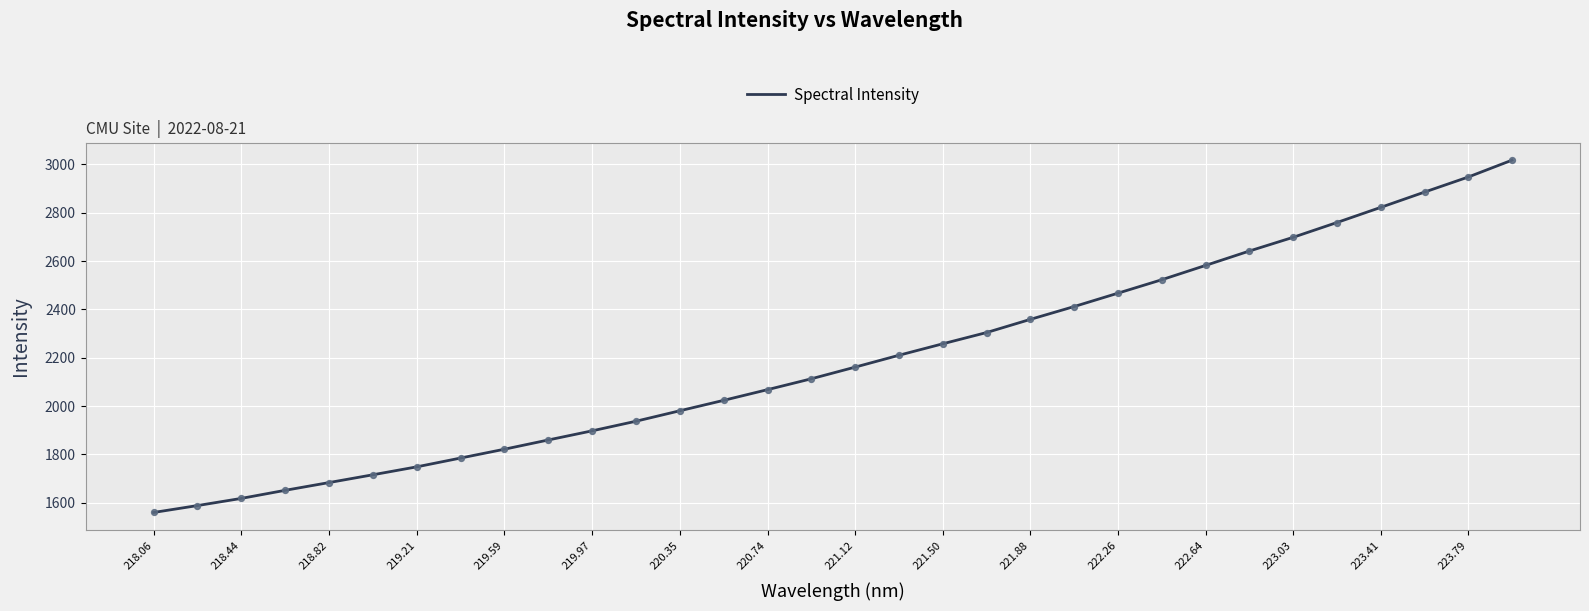

What is the difference between the maximum and minimum values?

1458.1